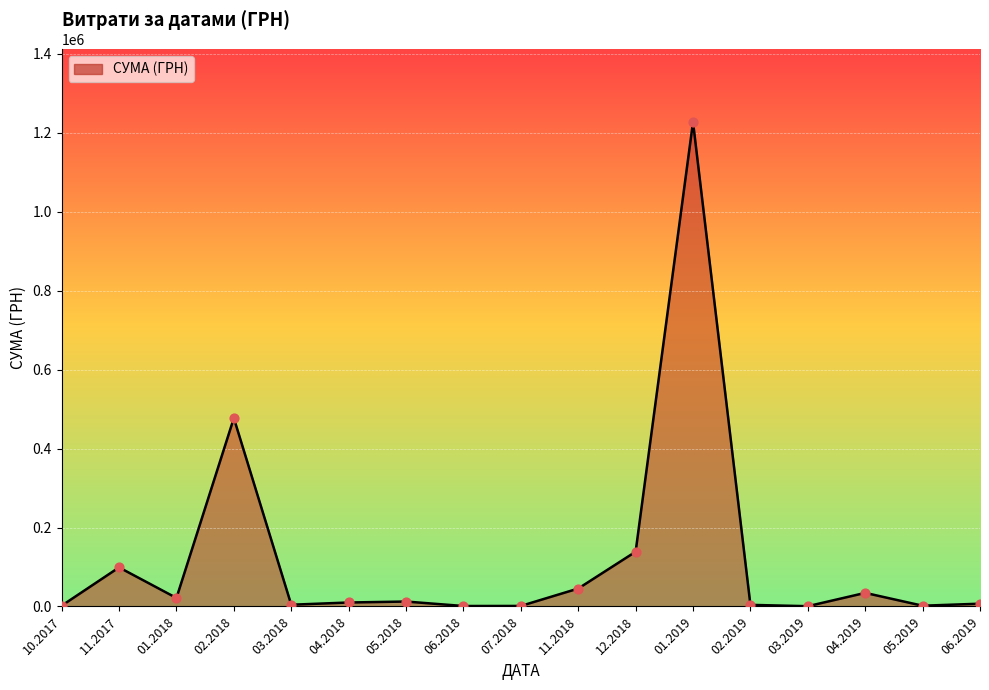

What is the difference between the maximum and minimum values?

1226624.9